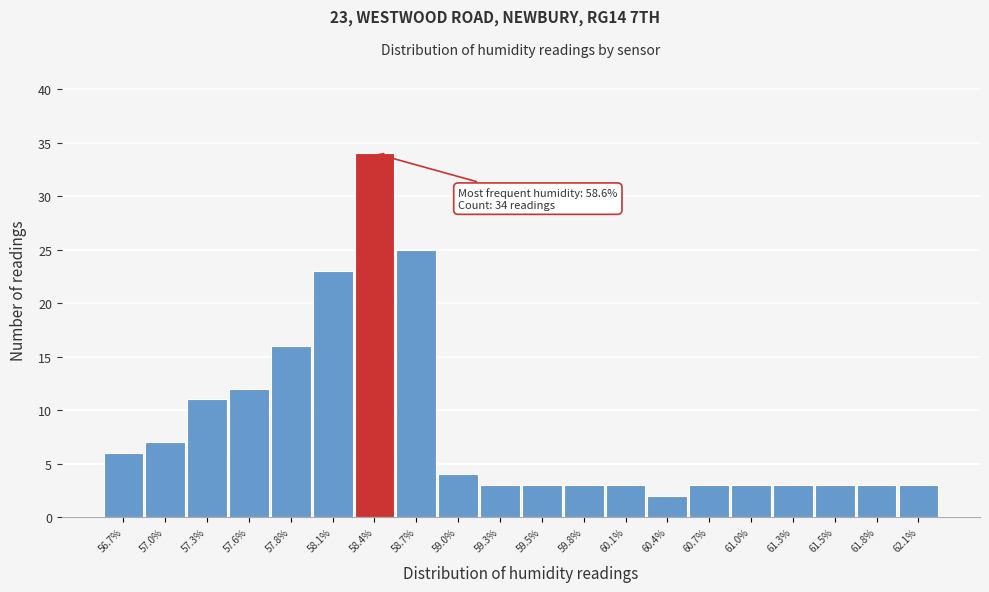

Reading right to left, extract all data points from this chart.

62.1%=3	61.8%=3	61.5%=3	61.3%=3	61.0%=3	60.7%=3	60.4%=2	60.1%=3	59.8%=3	59.5%=3	59.3%=3	59.0%=4	58.7%=25	58.4%=34	58.1%=23	57.8%=16	57.6%=12	57.3%=11	57.0%=7	56.7%=6